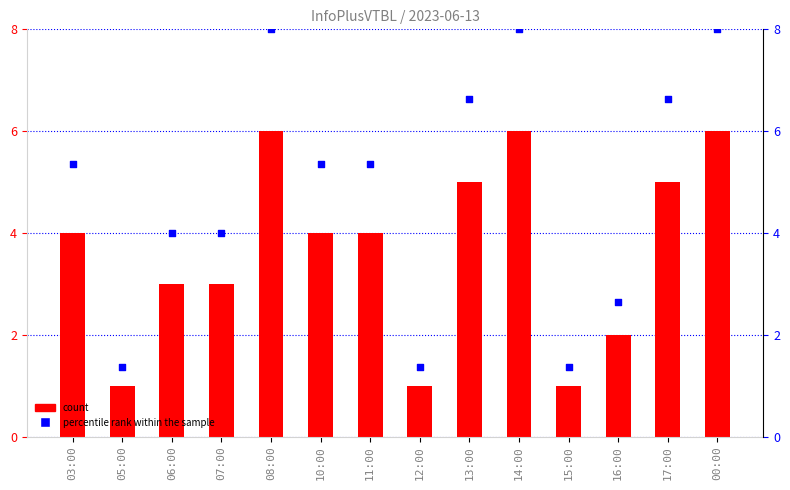

Which series has the largest total across all categories?

percentile rank within the sample